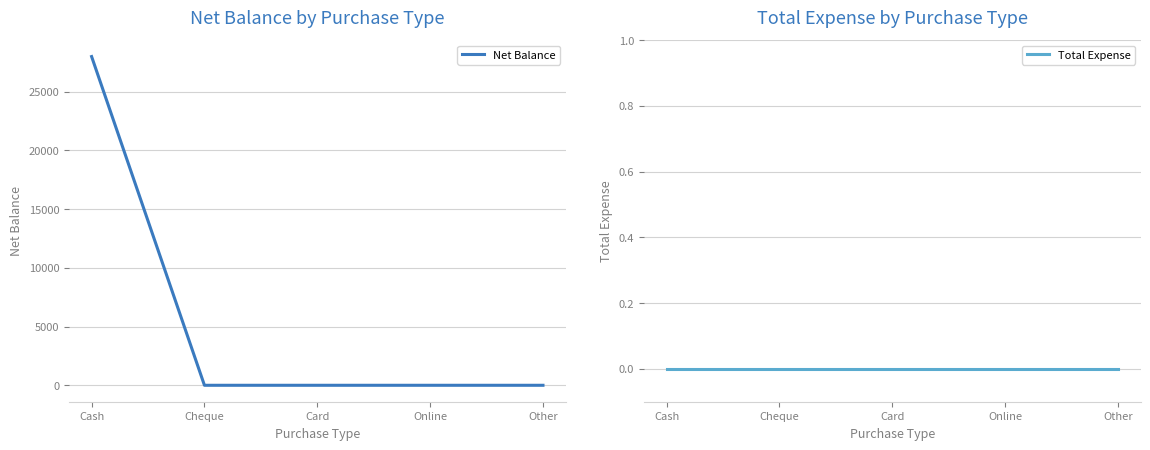

How many categories are shown in the chart?

5